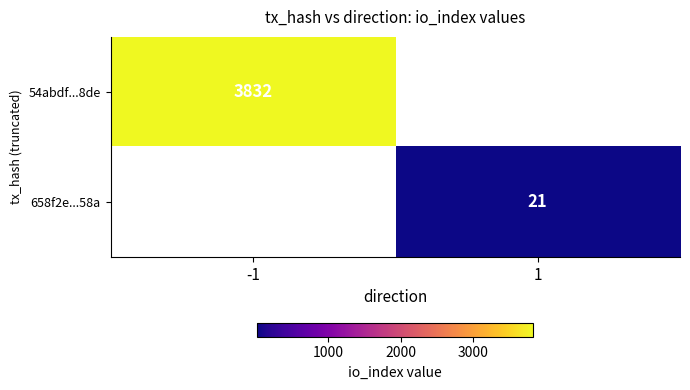

Is the value of 658f2e...58a at 1 greater than the value of 54abdf...8de at -1?

No